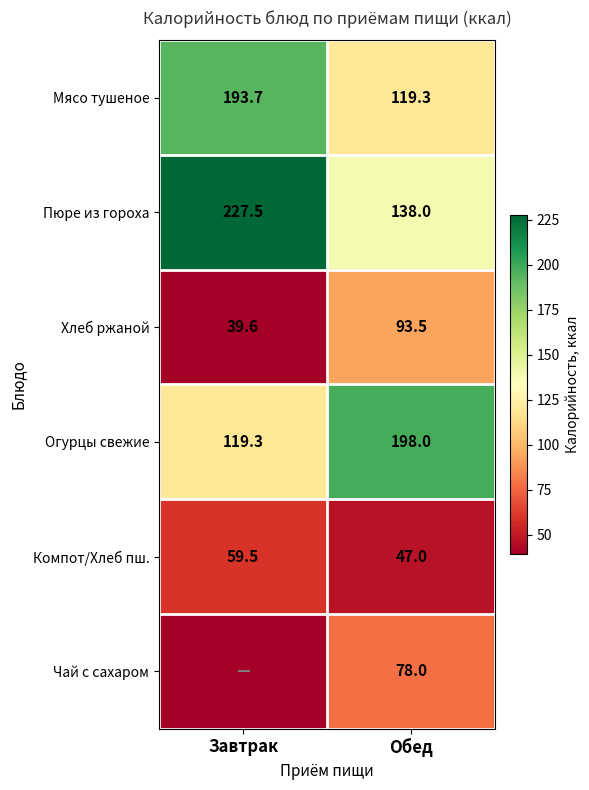

True or false: Компот/Хлеб пш. has a value of 75.5 at Обед.

False